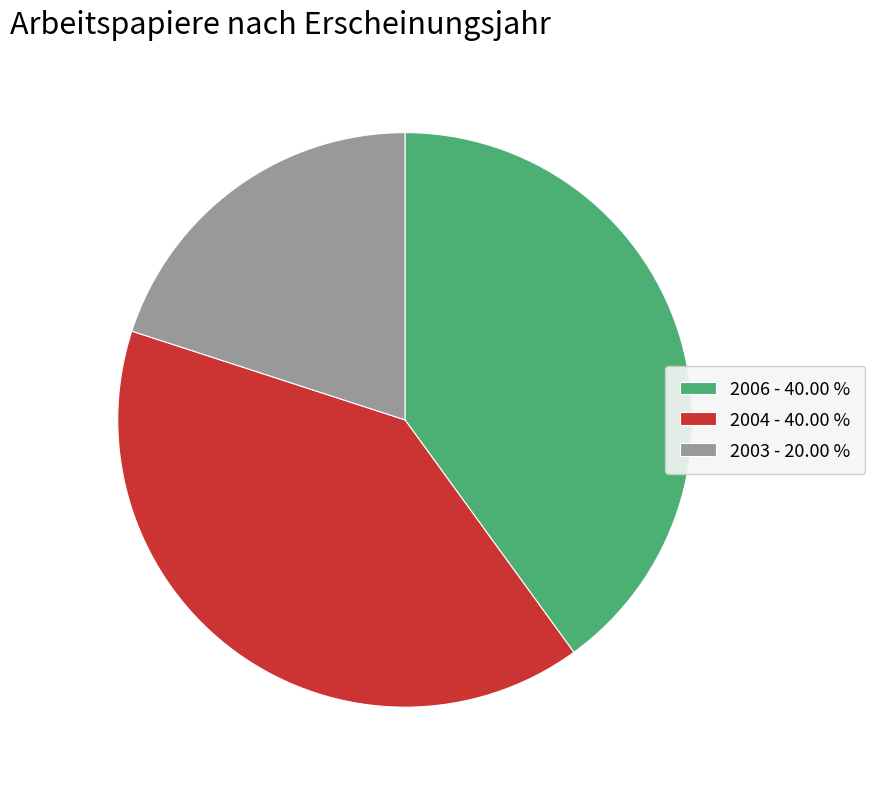

Is the sum of 2006 - 40.00 % and 2004 - 40.00 % greater than half?

Yes